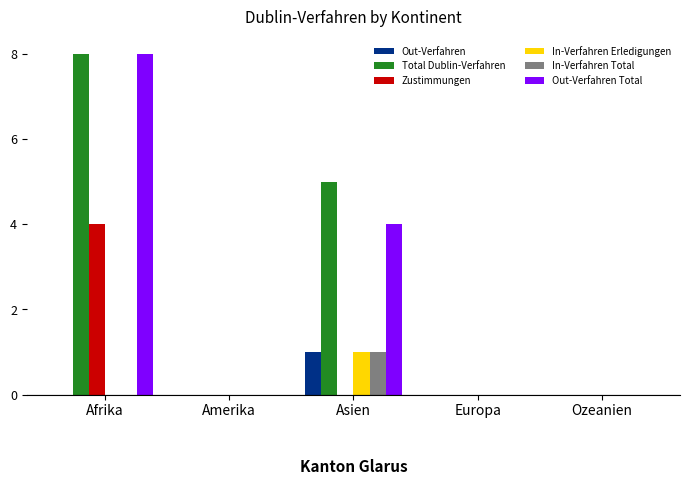

The Zustimmungen series shows 4 at Afrika. True or false?

True